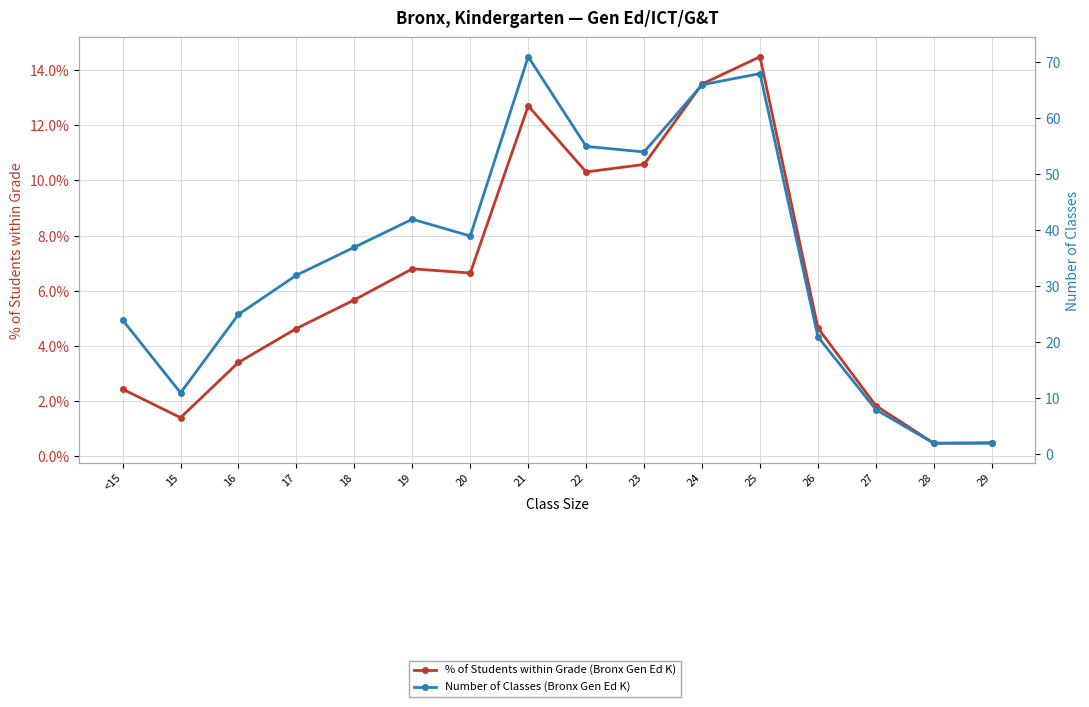

Which series has the largest total across all categories?

Number of Classes (Bronx Gen Ed K)